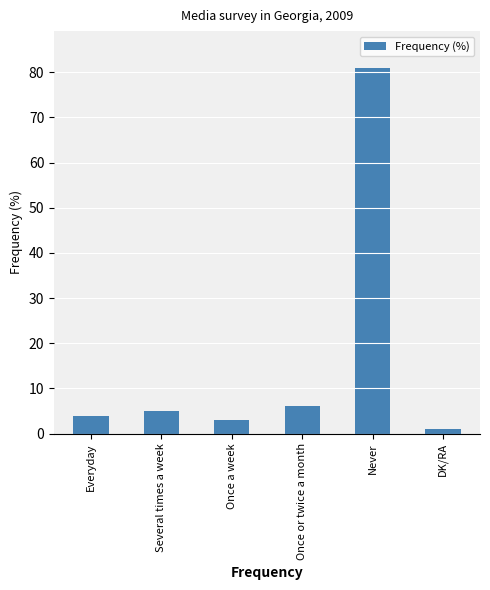

What is the greatest value displayed?

81